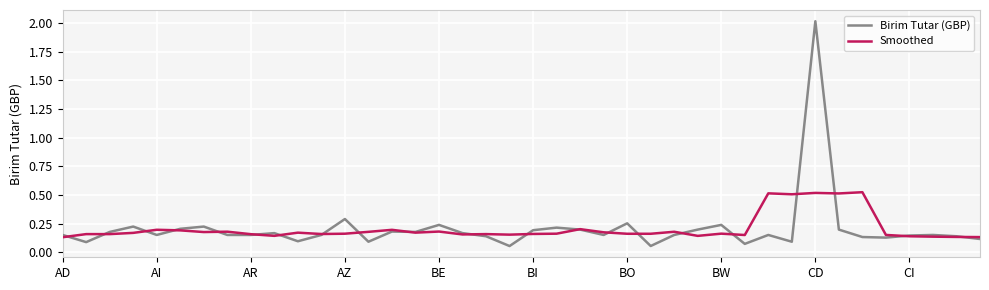

Which series has the widest spread of values?

Birim Tutar (GBP)